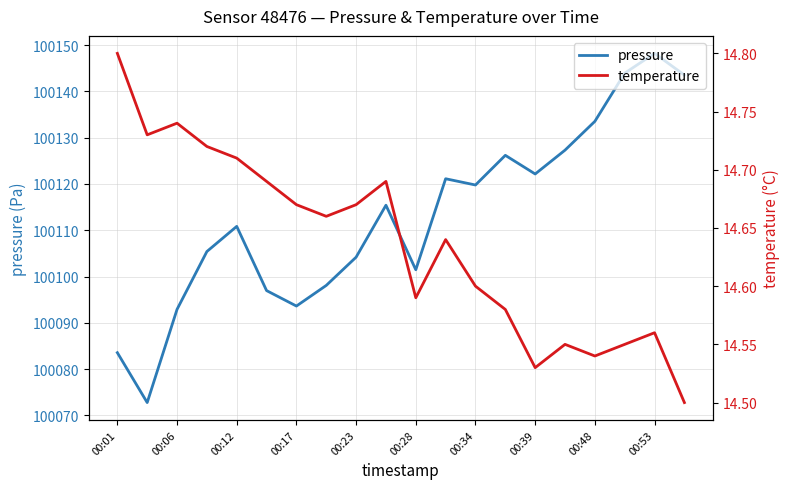

Is it true that pressure equals 100093.6 at 00:17?

True